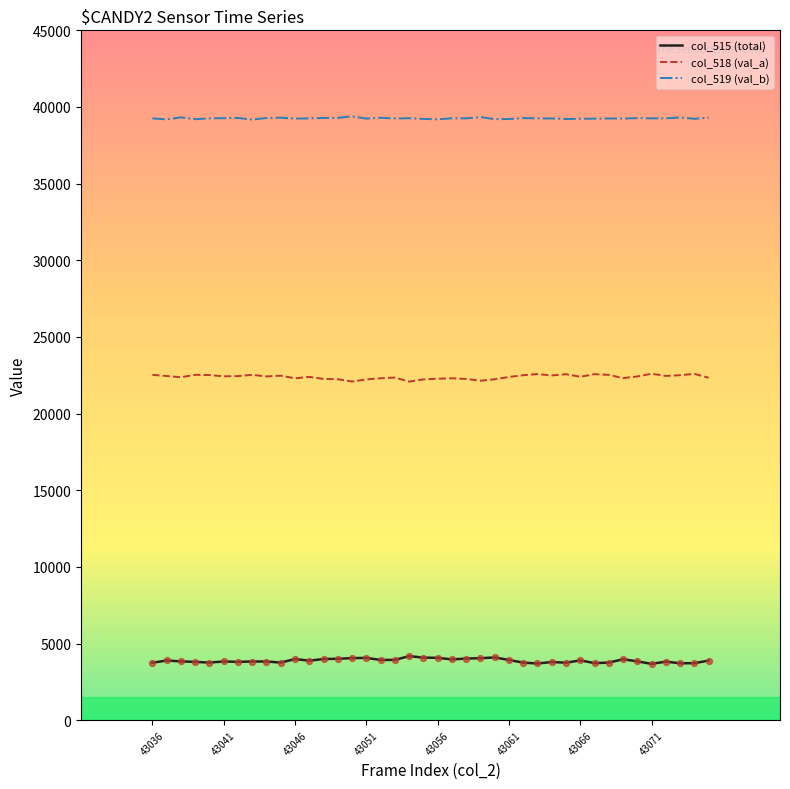

What are all the series names shown in the legend?

col_515 (total), col_518 (val_a), col_519 (val_b)